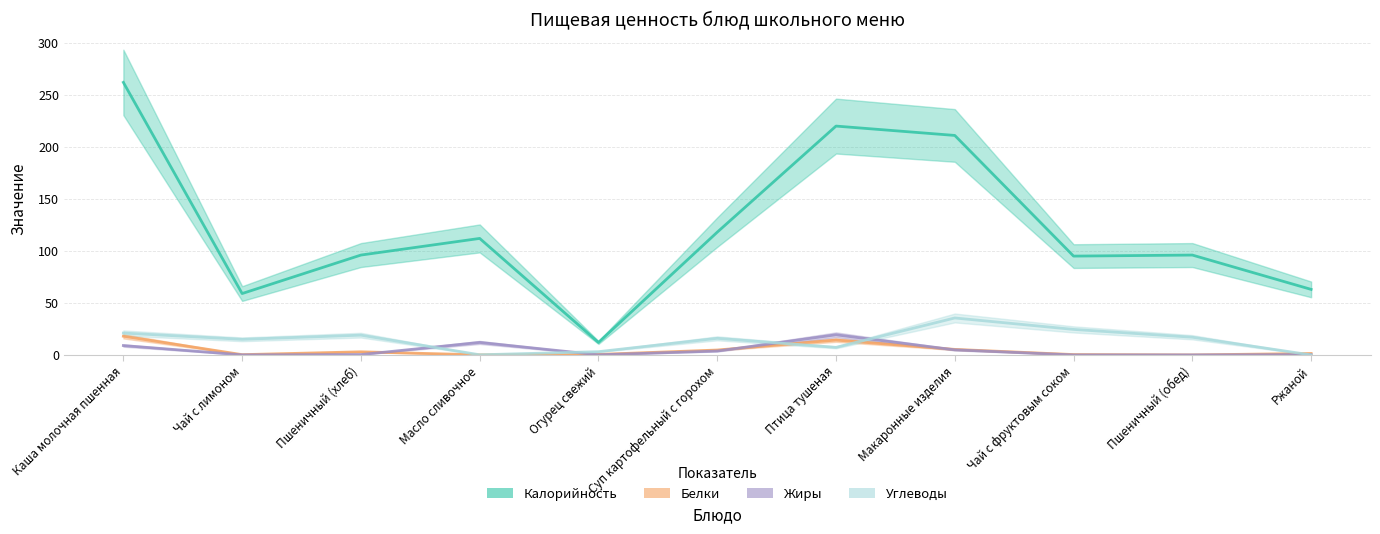

What is the difference between the highest and lowest values at Масло сливочное?

111.9